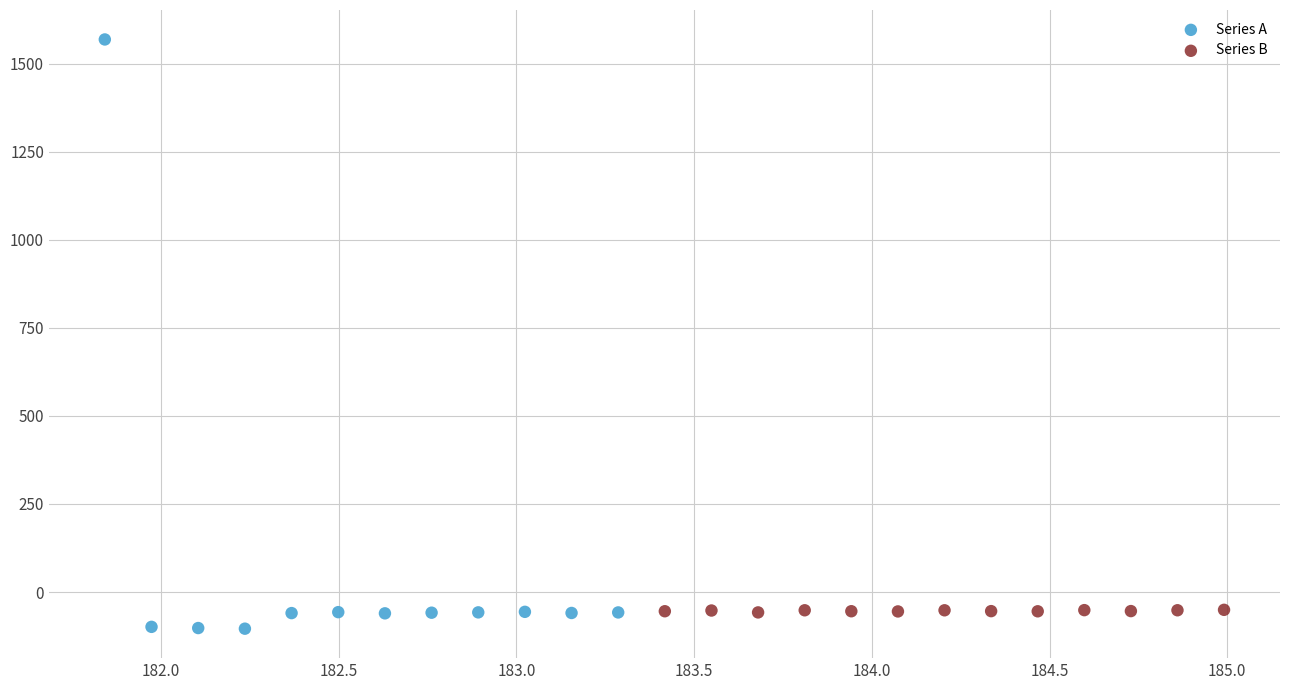

Which series has the widest spread of Y values?

Series A